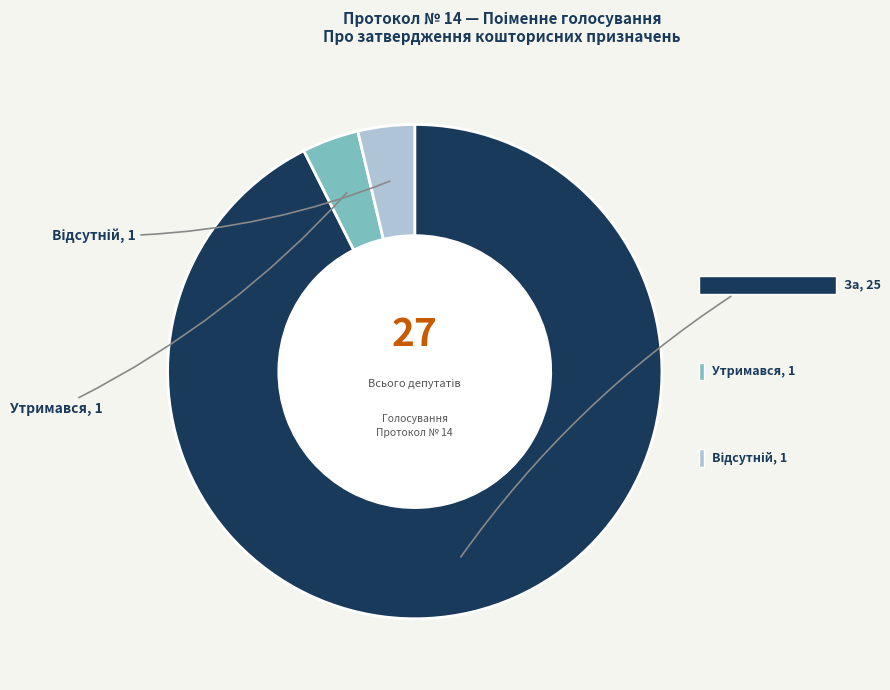

Which category accounts for the majority?

За (За основу)